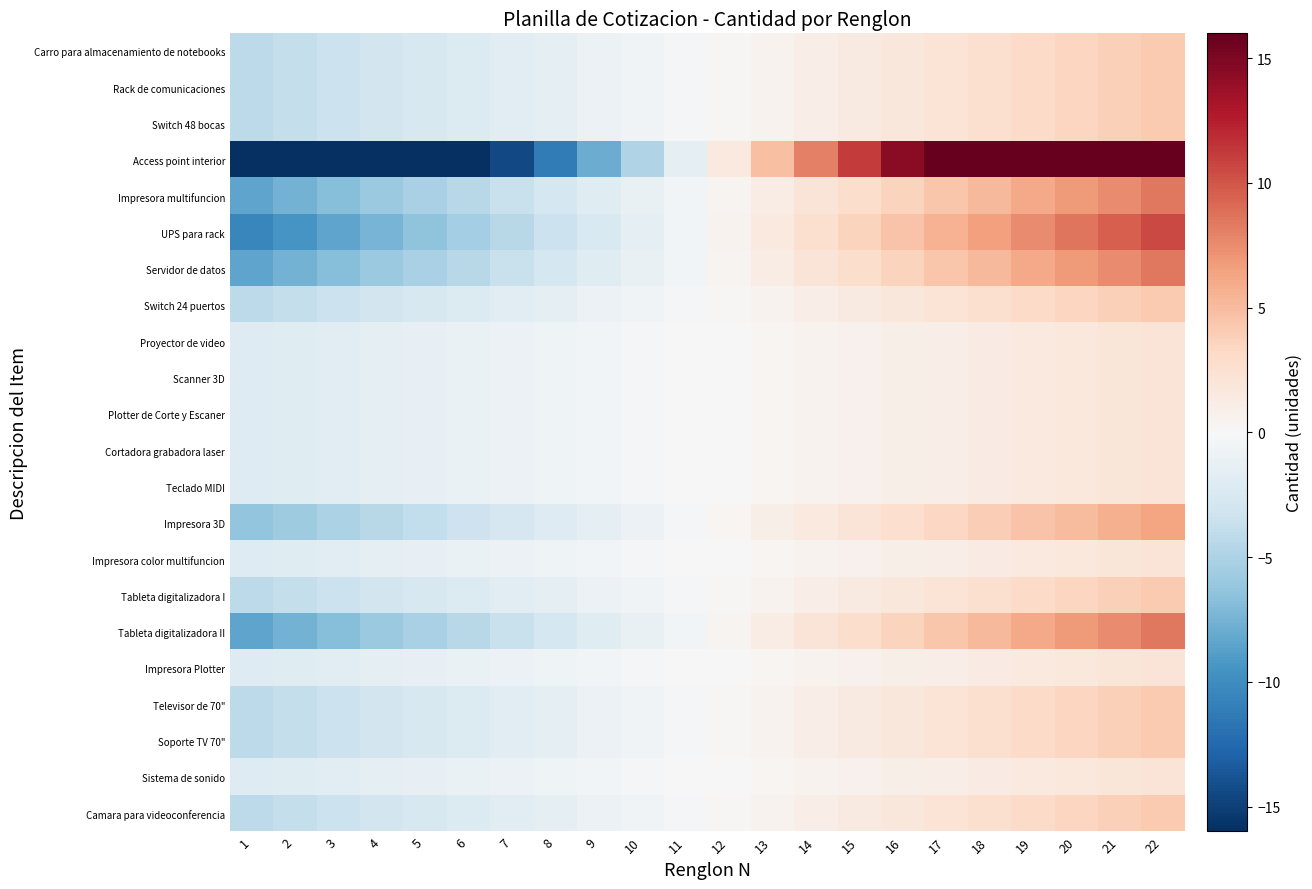

Reading left to right, transcribe all the data shown in this chart.

Carro para almacenamiento de notebooks: 1=-4.2	2=-3.8	3=-3.4	4=-3.0	5=-2.6	6=-2.2	7=-1.8	8=-1.4	9=-1.0	10=-0.6	11=-0.2	12=0.2	13=0.6	14=1.0	15=1.4	16=1.8	17=2.2	18=2.6	19=3.0	20=3.4	21=3.8	22=4.2
Rack de comunicaciones: 1=-4.2	2=-3.8	3=-3.4	4=-3.0	5=-2.6	6=-2.2	7=-1.8	8=-1.4	9=-1.0	10=-0.6	11=-0.2	12=0.2	13=0.6	14=1.0	15=1.4	16=1.8	17=2.2	18=2.6	19=3.0	20=3.4	21=3.8	22=4.2
Switch 48 bocas: 1=-4.2	2=-3.8	3=-3.4	4=-3.0	5=-2.6	6=-2.2	7=-1.8	8=-1.4	9=-1.0	10=-0.6	11=-0.2	12=0.2	13=0.6	14=1.0	15=1.4	16=1.8	17=2.2	18=2.6	19=3.0	20=3.4	21=3.8	22=4.2
Access point interior: 1=-33.6	2=-30.4	3=-27.2	4=-24.0	5=-20.8	6=-17.6	7=-14.4	8=-11.2	9=-8.0	10=-4.8	11=-1.6	12=1.6	13=4.8	14=8.0	15=11.2	16=14.4	17=17.6	18=20.8	19=24.0	20=27.2	21=30.4	22=33.6
Impresora multifuncion: 1=-8.4	2=-7.6	3=-6.8	4=-6.0	5=-5.2	6=-4.4	7=-3.6	8=-2.8	9=-2.0	10=-1.2	11=-0.4	12=0.4	13=1.2	14=2.0	15=2.8	16=3.6	17=4.4	18=5.2	19=6.0	20=6.8	21=7.6	22=8.4
UPS para rack: 1=-10.5	2=-9.5	3=-8.5	4=-7.5	5=-6.5	6=-5.5	7=-4.5	8=-3.5	9=-2.5	10=-1.5	11=-0.5	12=0.5	13=1.5	14=2.5	15=3.5	16=4.5	17=5.5	18=6.5	19=7.5	20=8.5	21=9.5	22=10.5
Servidor de datos: 1=-8.4	2=-7.6	3=-6.8	4=-6.0	5=-5.2	6=-4.4	7=-3.6	8=-2.8	9=-2.0	10=-1.2	11=-0.4	12=0.4	13=1.2	14=2.0	15=2.8	16=3.6	17=4.4	18=5.2	19=6.0	20=6.8	21=7.6	22=8.4
Switch 24 puertos: 1=-4.2	2=-3.8	3=-3.4	4=-3.0	5=-2.6	6=-2.2	7=-1.8	8=-1.4	9=-1.0	10=-0.6	11=-0.2	12=0.2	13=0.6	14=1.0	15=1.4	16=1.8	17=2.2	18=2.6	19=3.0	20=3.4	21=3.8	22=4.2
Proyector de video: 1=-2.1	2=-1.9	3=-1.7	4=-1.5	5=-1.3	6=-1.1	7=-0.9	8=-0.7	9=-0.5	10=-0.3	11=-0.1	12=0.1	13=0.3	14=0.5	15=0.7	16=0.9	17=1.1	18=1.3	19=1.5	20=1.7	21=1.9	22=2.1
Scanner 3D: 1=-2.1	2=-1.9	3=-1.7	4=-1.5	5=-1.3	6=-1.1	7=-0.9	8=-0.7	9=-0.5	10=-0.3	11=-0.1	12=0.1	13=0.3	14=0.5	15=0.7	16=0.9	17=1.1	18=1.3	19=1.5	20=1.7	21=1.9	22=2.1
Plotter de Corte y Escaner: 1=-2.1	2=-1.9	3=-1.7	4=-1.5	5=-1.3	6=-1.1	7=-0.9	8=-0.7	9=-0.5	10=-0.3	11=-0.1	12=0.1	13=0.3	14=0.5	15=0.7	16=0.9	17=1.1	18=1.3	19=1.5	20=1.7	21=1.9	22=2.1
Cortadora grabadora laser: 1=-2.1	2=-1.9	3=-1.7	4=-1.5	5=-1.3	6=-1.1	7=-0.9	8=-0.7	9=-0.5	10=-0.3	11=-0.1	12=0.1	13=0.3	14=0.5	15=0.7	16=0.9	17=1.1	18=1.3	19=1.5	20=1.7	21=1.9	22=2.1
Teclado MIDI: 1=-2.1	2=-1.9	3=-1.7	4=-1.5	5=-1.3	6=-1.1	7=-0.9	8=-0.7	9=-0.5	10=-0.3	11=-0.1	12=0.1	13=0.3	14=0.5	15=0.7	16=0.9	17=1.1	18=1.3	19=1.5	20=1.7	21=1.9	22=2.1
Impresora 3D: 1=-6.3	2=-5.7	3=-5.1	4=-4.5	5=-3.9	6=-3.3	7=-2.7	8=-2.1	9=-1.5	10=-0.9	11=-0.3	12=0.3	13=0.9	14=1.5	15=2.1	16=2.7	17=3.3	18=3.9	19=4.5	20=5.1	21=5.7	22=6.3
Impresora color multifuncion: 1=-2.1	2=-1.9	3=-1.7	4=-1.5	5=-1.3	6=-1.1	7=-0.9	8=-0.7	9=-0.5	10=-0.3	11=-0.1	12=0.1	13=0.3	14=0.5	15=0.7	16=0.9	17=1.1	18=1.3	19=1.5	20=1.7	21=1.9	22=2.1
Tableta digitalizadora I: 1=-4.2	2=-3.8	3=-3.4	4=-3.0	5=-2.6	6=-2.2	7=-1.8	8=-1.4	9=-1.0	10=-0.6	11=-0.2	12=0.2	13=0.6	14=1.0	15=1.4	16=1.8	17=2.2	18=2.6	19=3.0	20=3.4	21=3.8	22=4.2
Tableta digitalizadora II: 1=-8.4	2=-7.6	3=-6.8	4=-6.0	5=-5.2	6=-4.4	7=-3.6	8=-2.8	9=-2.0	10=-1.2	11=-0.4	12=0.4	13=1.2	14=2.0	15=2.8	16=3.6	17=4.4	18=5.2	19=6.0	20=6.8	21=7.6	22=8.4
Impresora Plotter: 1=-2.1	2=-1.9	3=-1.7	4=-1.5	5=-1.3	6=-1.1	7=-0.9	8=-0.7	9=-0.5	10=-0.3	11=-0.1	12=0.1	13=0.3	14=0.5	15=0.7	16=0.9	17=1.1	18=1.3	19=1.5	20=1.7	21=1.9	22=2.1
Televisor de 70": 1=-4.2	2=-3.8	3=-3.4	4=-3.0	5=-2.6	6=-2.2	7=-1.8	8=-1.4	9=-1.0	10=-0.6	11=-0.2	12=0.2	13=0.6	14=1.0	15=1.4	16=1.8	17=2.2	18=2.6	19=3.0	20=3.4	21=3.8	22=4.2
Soporte TV 70": 1=-4.2	2=-3.8	3=-3.4	4=-3.0	5=-2.6	6=-2.2	7=-1.8	8=-1.4	9=-1.0	10=-0.6	11=-0.2	12=0.2	13=0.6	14=1.0	15=1.4	16=1.8	17=2.2	18=2.6	19=3.0	20=3.4	21=3.8	22=4.2
Sistema de sonido: 1=-2.1	2=-1.9	3=-1.7	4=-1.5	5=-1.3	6=-1.1	7=-0.9	8=-0.7	9=-0.5	10=-0.3	11=-0.1	12=0.1	13=0.3	14=0.5	15=0.7	16=0.9	17=1.1	18=1.3	19=1.5	20=1.7	21=1.9	22=2.1
Camara para videoconferencia: 1=-4.2	2=-3.8	3=-3.4	4=-3.0	5=-2.6	6=-2.2	7=-1.8	8=-1.4	9=-1.0	10=-0.6	11=-0.2	12=0.2	13=0.6	14=1.0	15=1.4	16=1.8	17=2.2	18=2.6	19=3.0	20=3.4	21=3.8	22=4.2